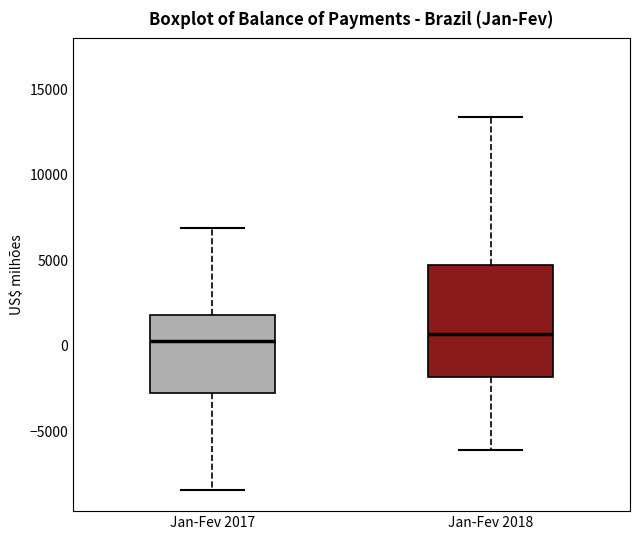

Comparing the boxes themselves (not the whiskers), which one is the tallest?

Jan-Fev 2018